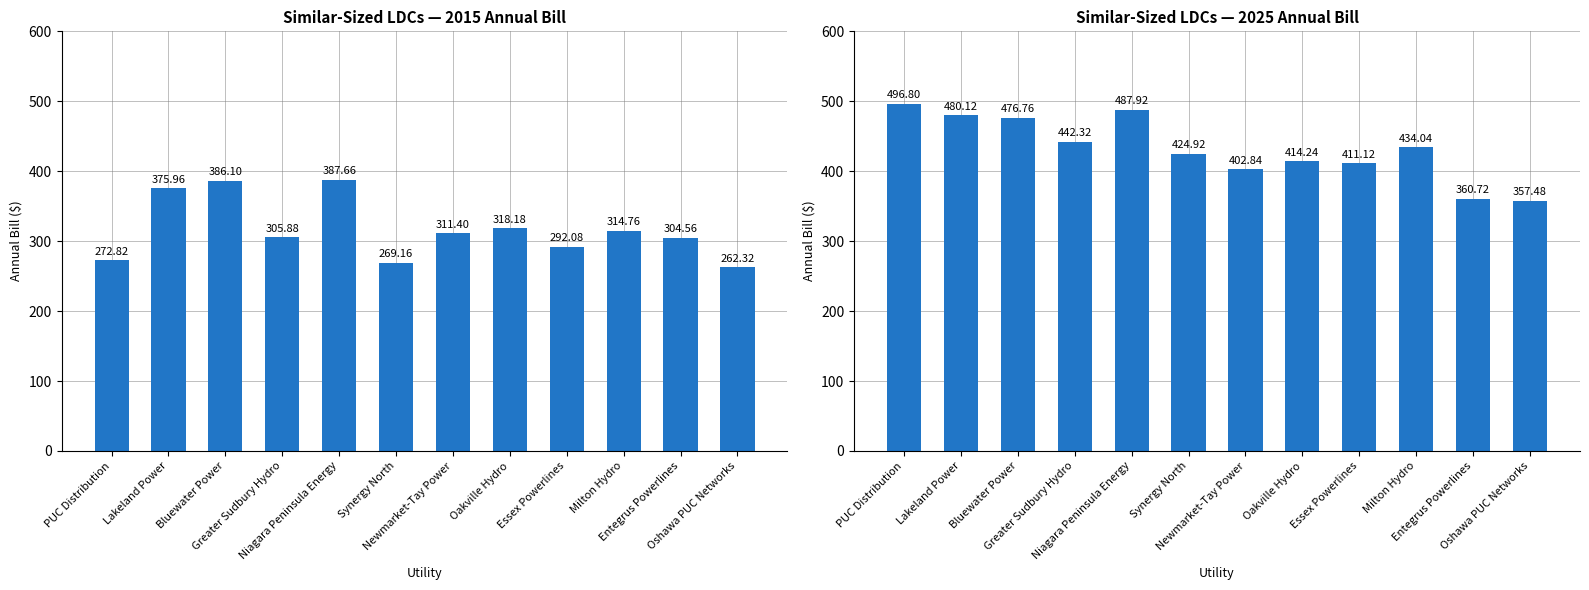

True or false: 2015 Annual Bill ($) has a value of 498.3 at Essex Powerlines.

False